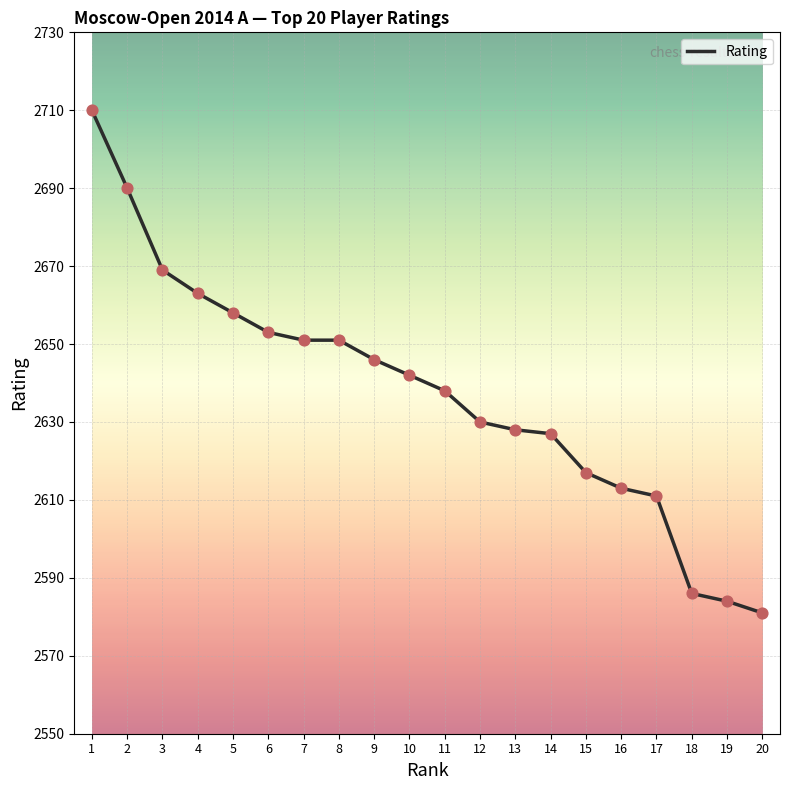

Between 6 and 14, which is larger?

6